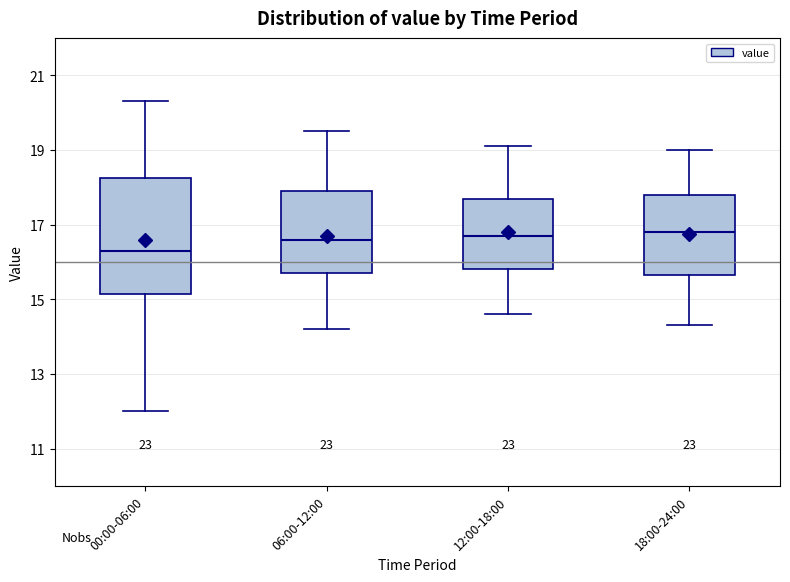

Reading left to right, read every box against the y-axis: the position of its median line, the range the box covers, and the ends of its whiskers. The values are not printed on the chart, so give them approximately, as read against the axis.

00:00-06:00: median 16.4, box 15.2 to 18.2, whiskers 12.0 to 20.4
06:00-12:00: median 16.6, box 15.8 to 18.0, whiskers 14.2 to 19.6
12:00-18:00: median 16.8, box 15.8 to 17.8, whiskers 14.6 to 19.2
18:00-24:00: median 16.8, box 15.6 to 17.8, whiskers 14.4 to 19.0